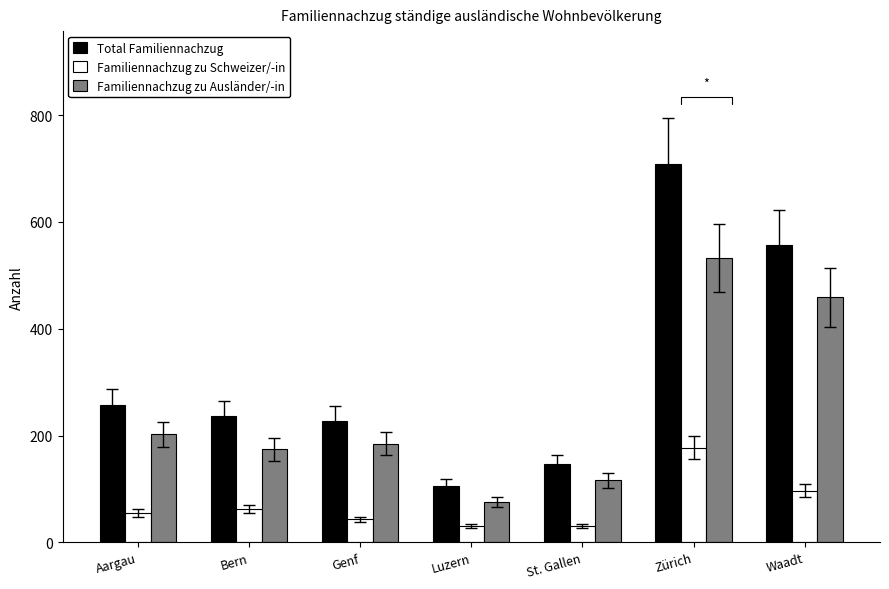

Reading left to right, what are all the values shown in this chart?

Total Familiennachzug: Aargau=257	Bern=237	Genf=228	Luzern=106	St. Gallen=146	Zürich=709	Waadt=556
Familiennachzug zu Schweizer/-in: Aargau=55	Bern=63	Genf=43	Luzern=30	St. Gallen=30	Zürich=177	Waadt=97
Familiennachzug zu Ausländer/-in: Aargau=202	Bern=174	Genf=185	Luzern=76	St. Gallen=116	Zürich=532	Waadt=459